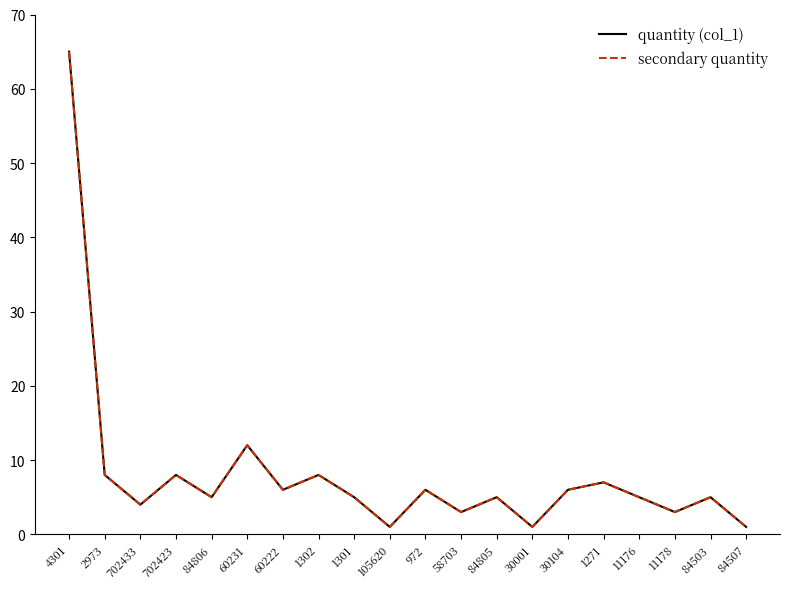

True or false: quantity (col_1) and secondary quantity intersect in this chart.

False